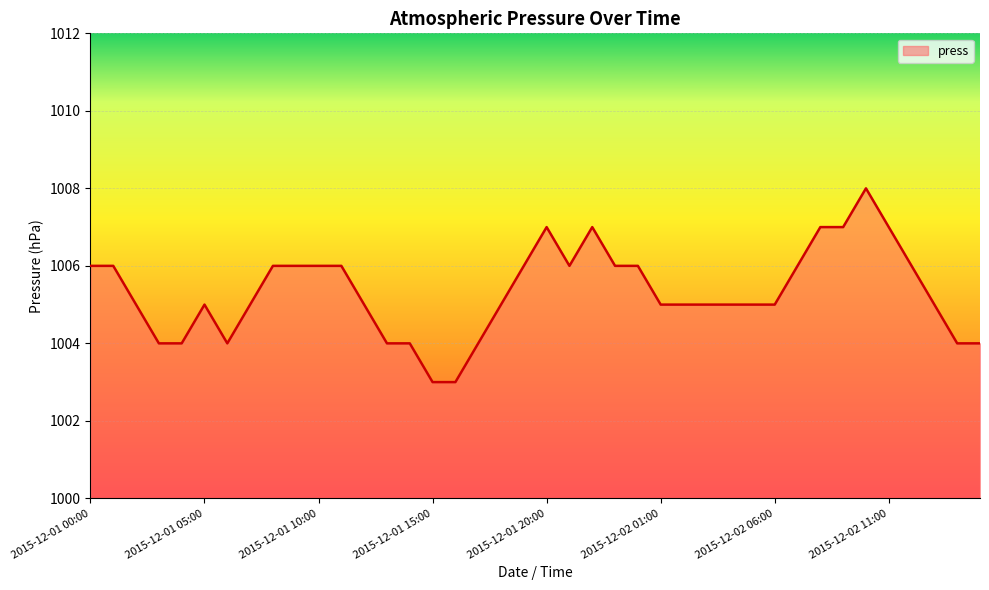

What is the smallest value displayed?

1003